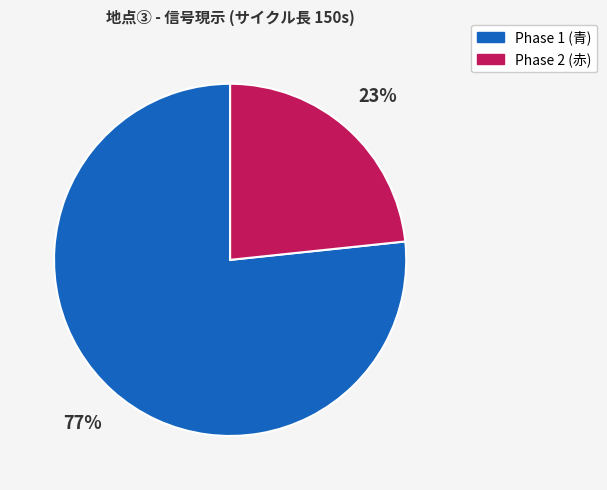

How many slices are in this pie chart?

2